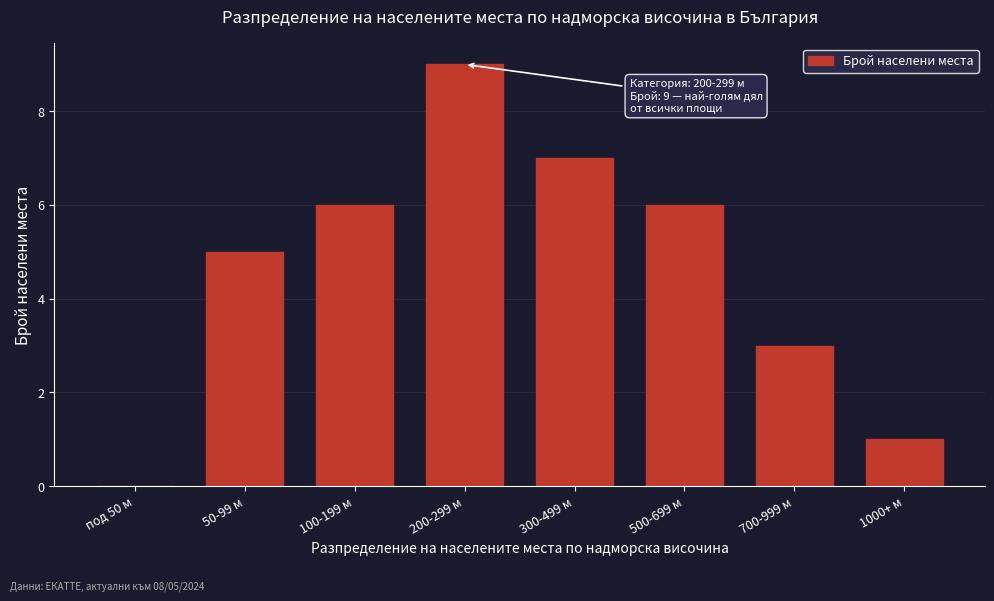

Reading left to right, extract all data points from this chart.

под 50 м=0	50-99 м=5	100-199 м=6	200-299 м=9	300-499 м=7	500-699 м=6	700-999 м=3	1000+ м=1